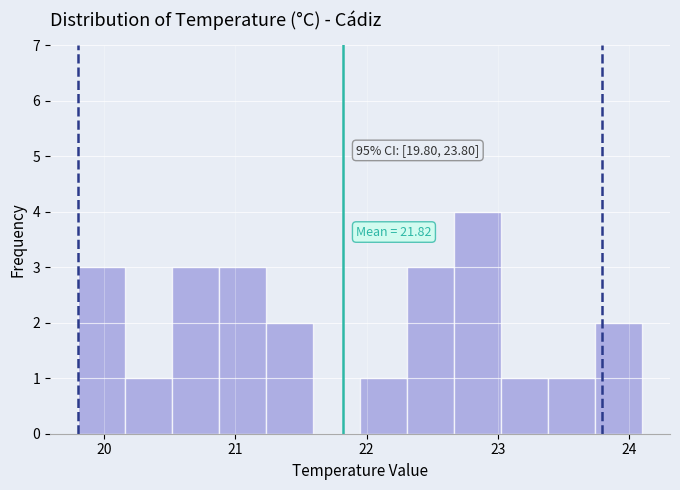

Around what value on the x-axis is the tallest bar? Give the approximate position of its centre, as read against the axis.

22.8